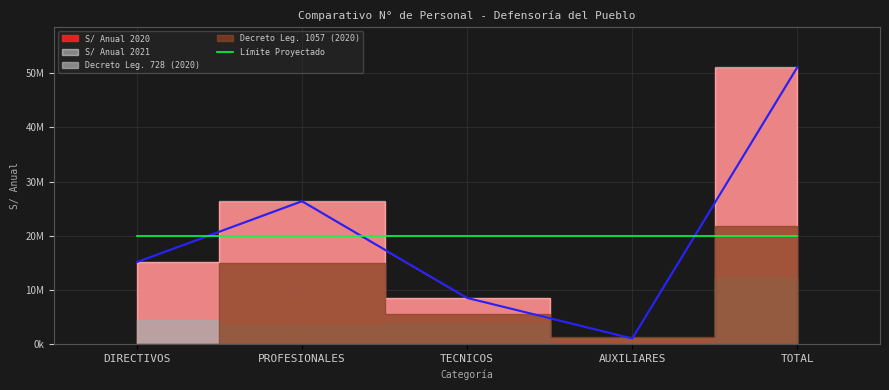

True or false: S/ Anual 2020 and S/ Anual 2021 cross at least once.

False